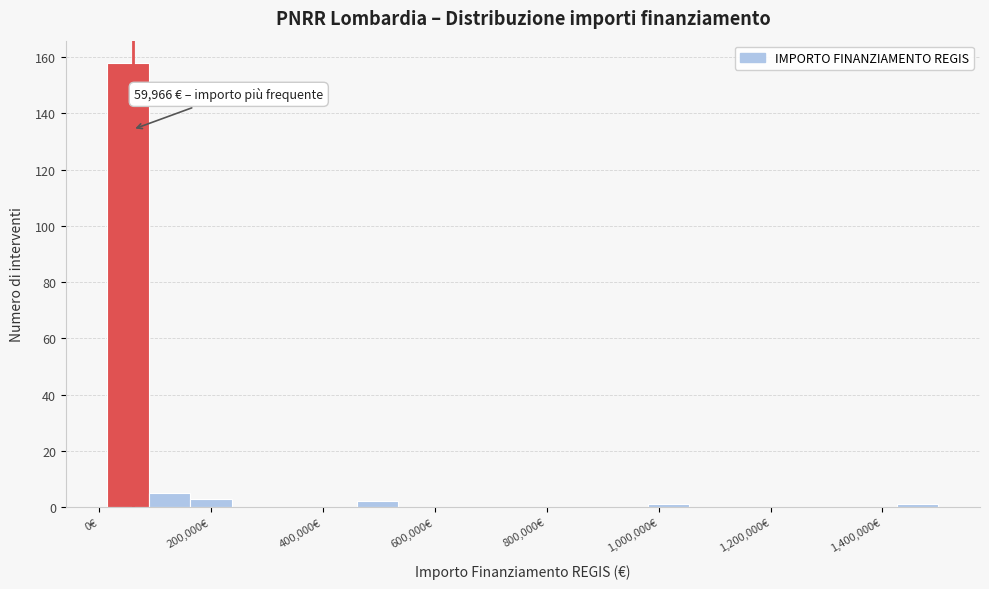

Read against the x-axis, roughly where is the centre of the tallest bar?

60000